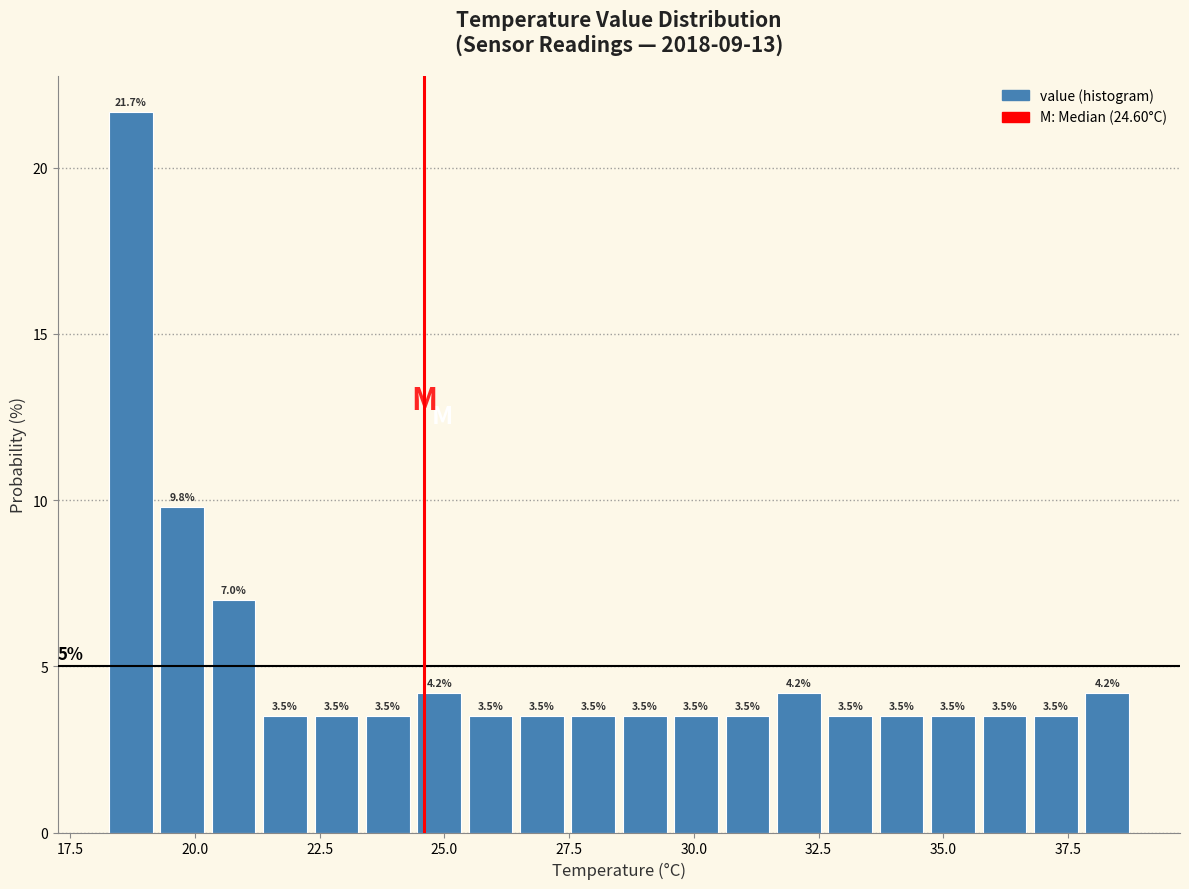

Around what value on the x-axis is the tallest bar? Give the approximate position of its centre, as read against the axis.

18.5